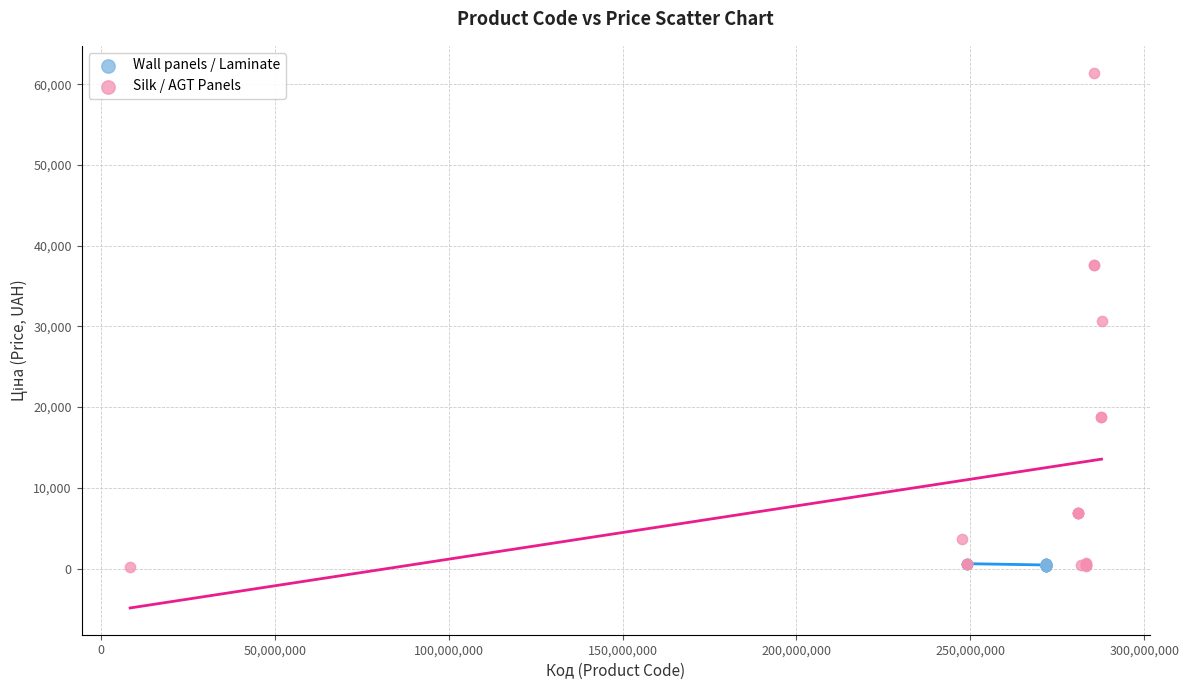

Which series reaches the maximum Y coordinate?

Silk / AGT Panels